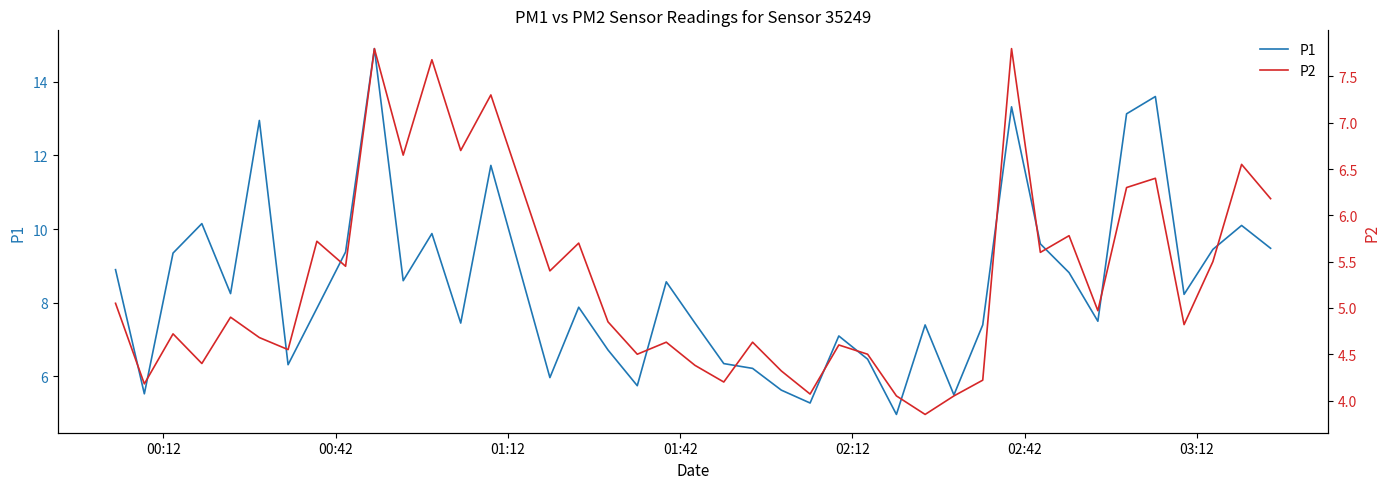

Rank the series by their maximum value, from lowest to highest.

P2, P1